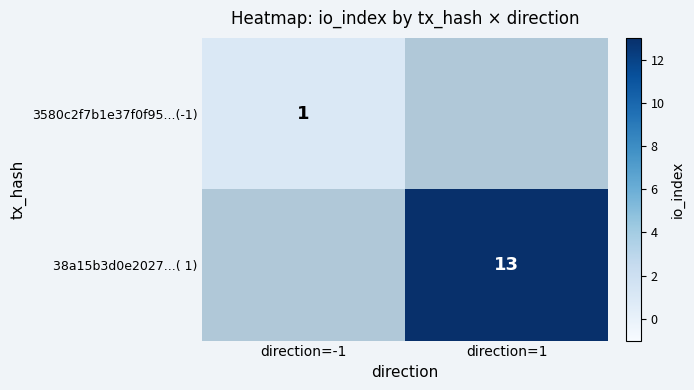

The value of 38a15b3d0e2027...( 1) at direction=1 is 13. True or false?

True